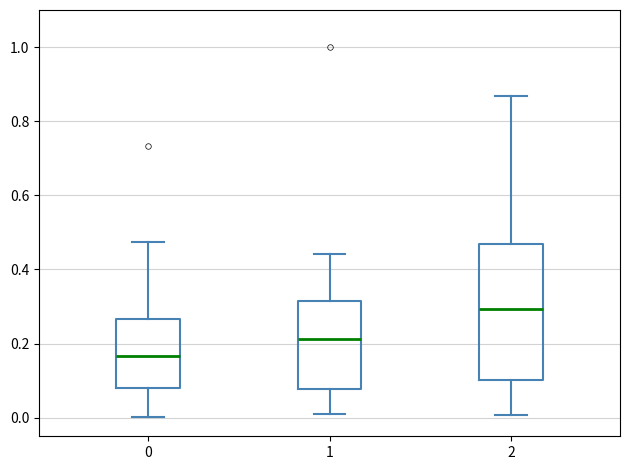

Comparing the boxes themselves (not the whiskers), which one is the tallest?

2